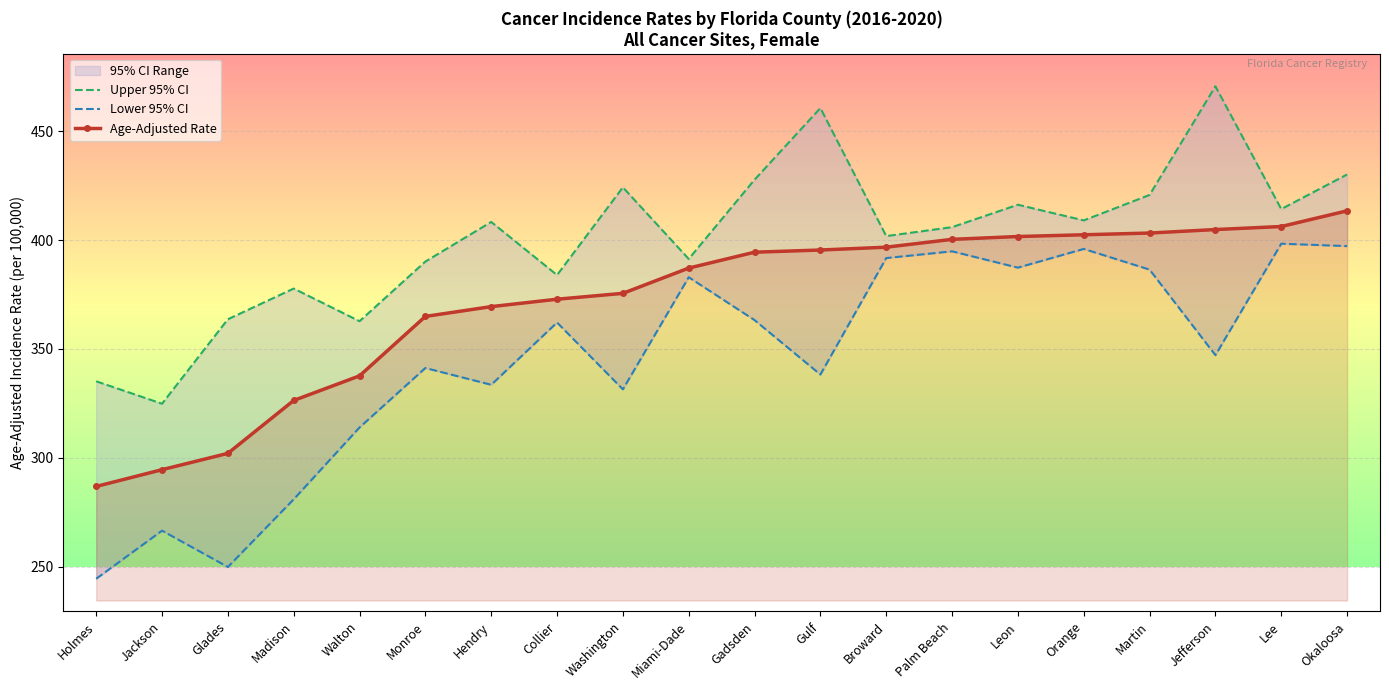

At which category is the sum across all series the highest?

Okaloosa